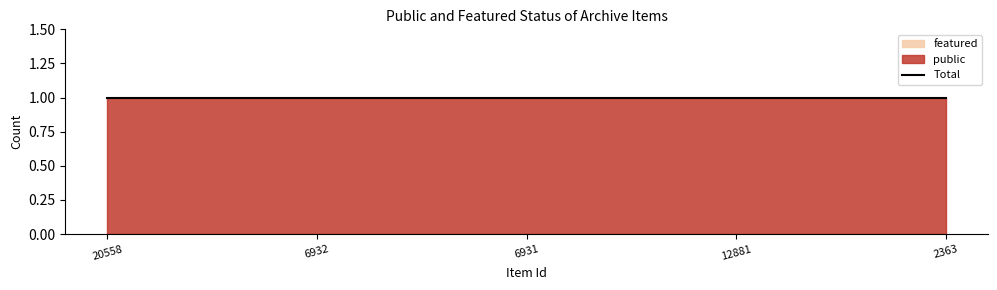

True or false: public and featured intersect in this chart.

False